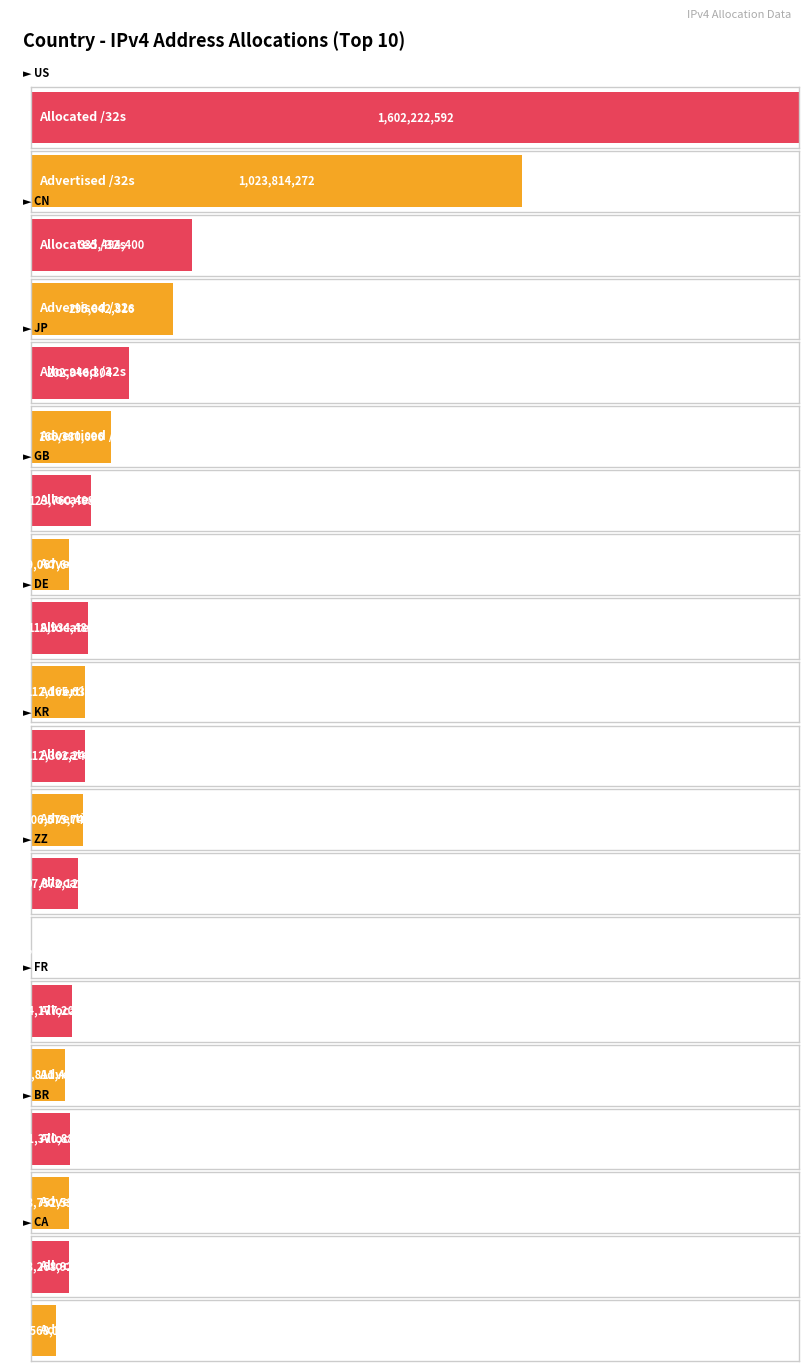

How many values in the Advertised /32s series exceed 106575744?

4